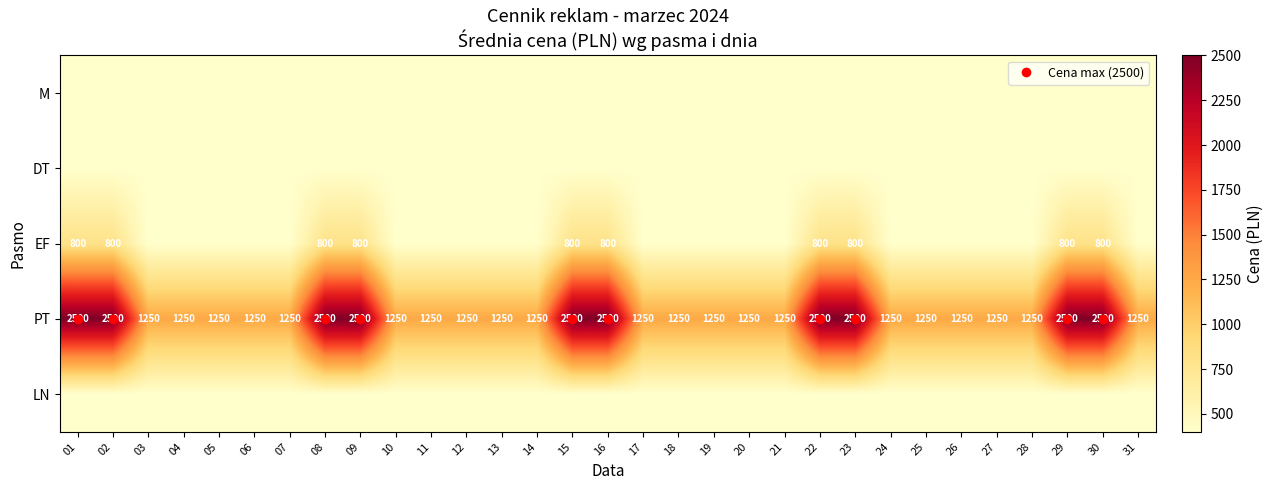

What is the maximum value for DT?

400